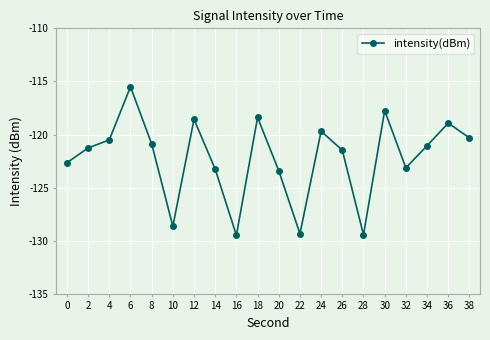

What is the difference between the maximum and minimum values?

14.0